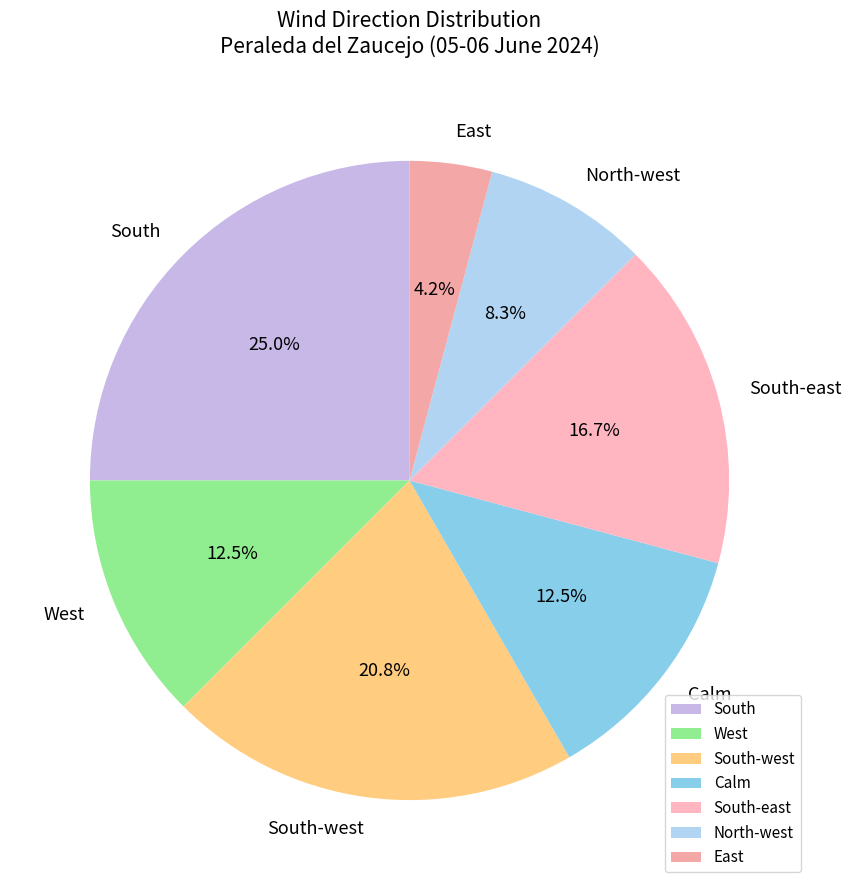

To the nearest percent, what percentage of the pie is South-west?

21%